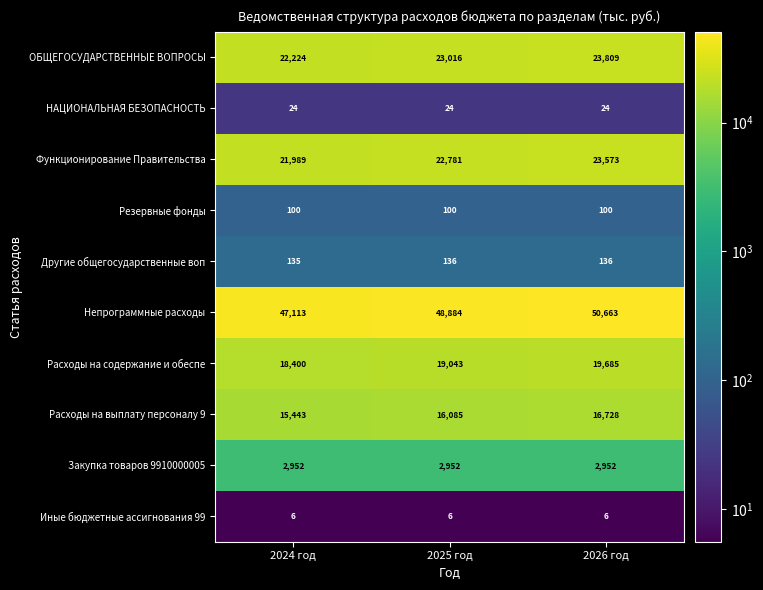

Which series changed the most between 2024 год and 2025 год?

Непрограммные расходы